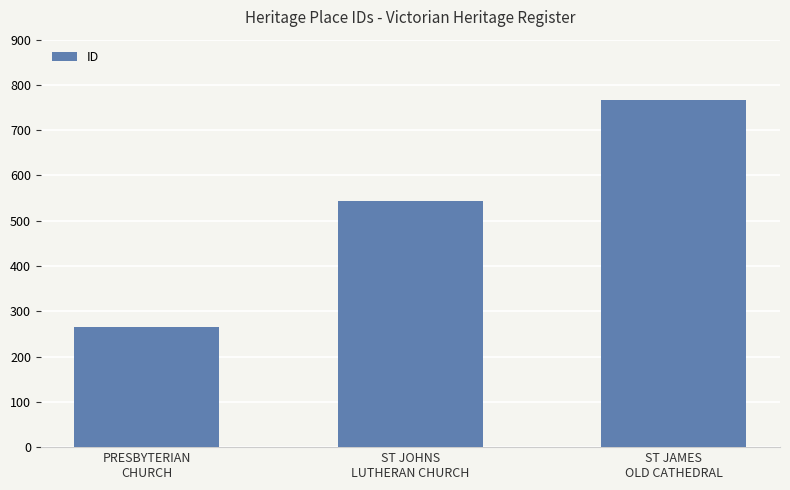

Rank the categories by value from lowest to highest.

PRESBYTERIAN
CHURCH, ST JOHNS
LUTHERAN CHURCH, ST JAMES
OLD CATHEDRAL